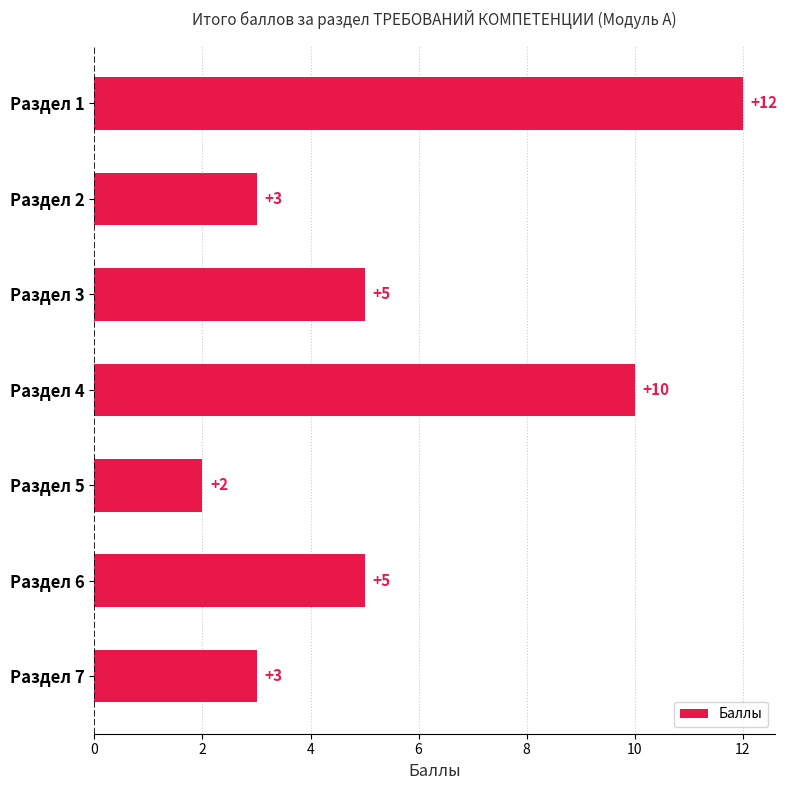

The chart shows a value of 3 at Раздел 7. True or false?

True